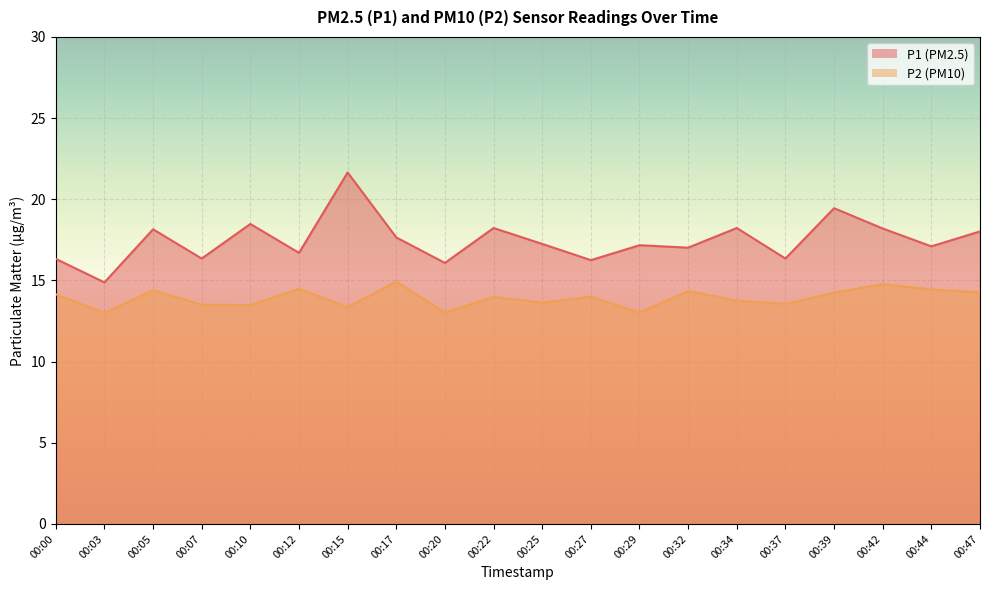

Between 00:29 and 00:03, which is larger?

00:29